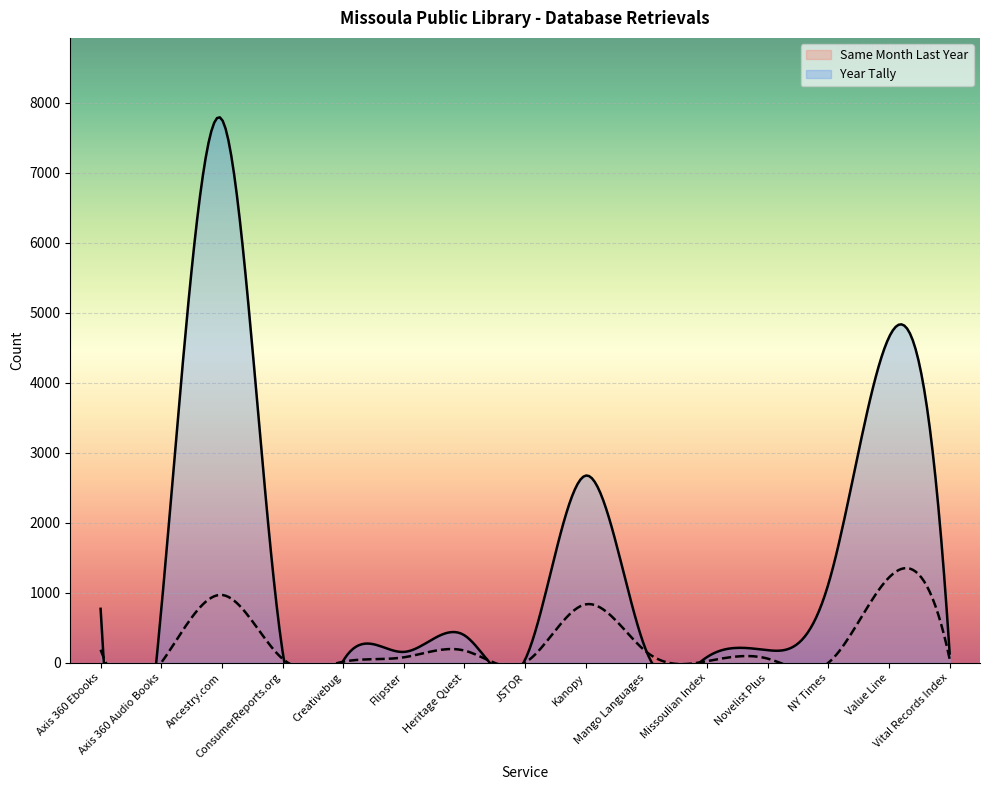

Between Flipster and Value Line, which is larger?

Value Line